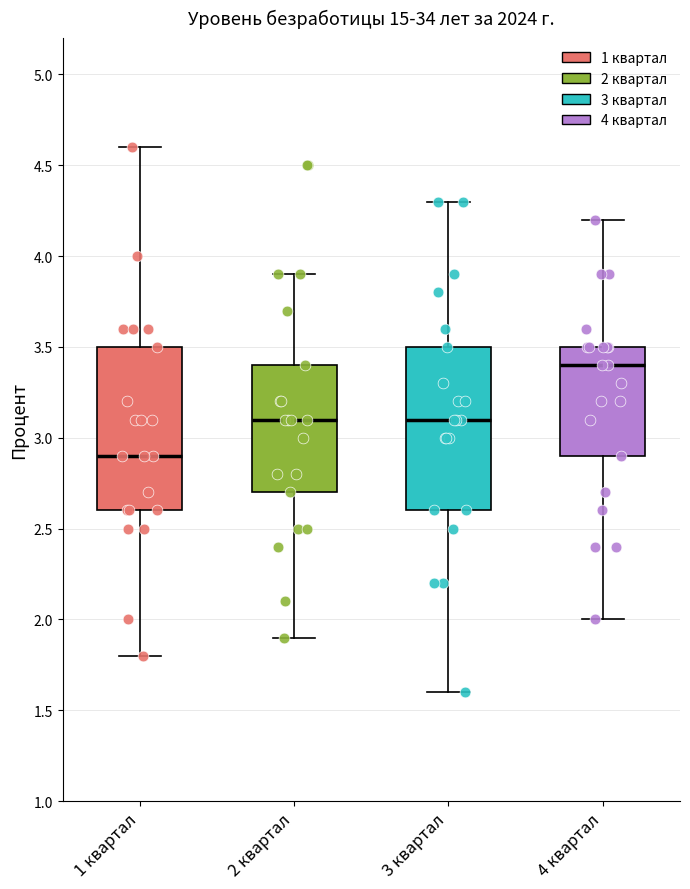

Where does the lower whisker of the box for 1 квартал end on the y-axis? The values are not printed on the chart, so give them approximately, as read against the axis.

1.8